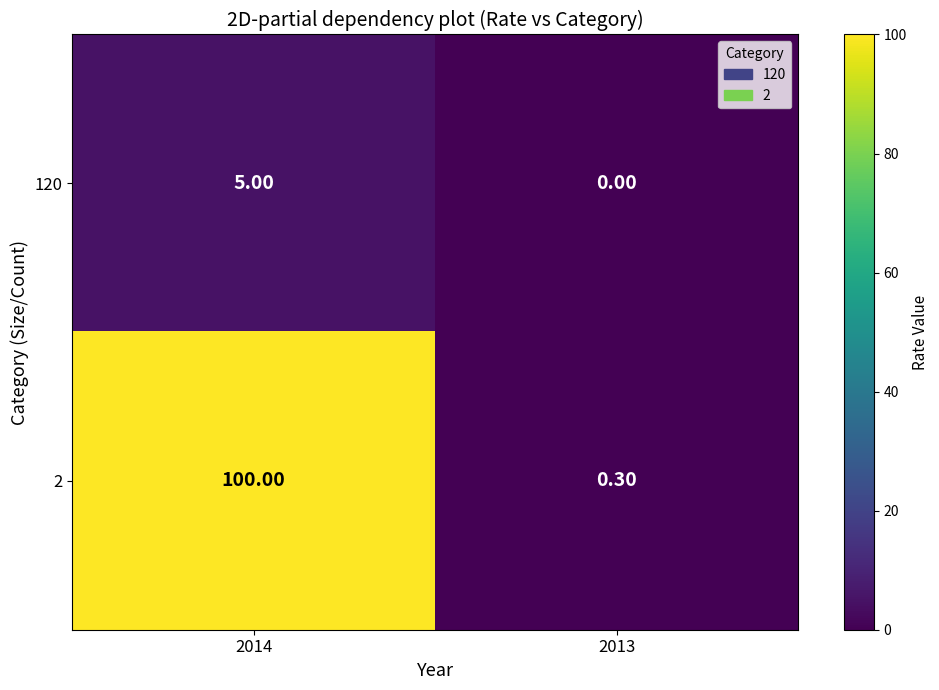

At 2014, list the series in order from largest to smallest.

2, 120